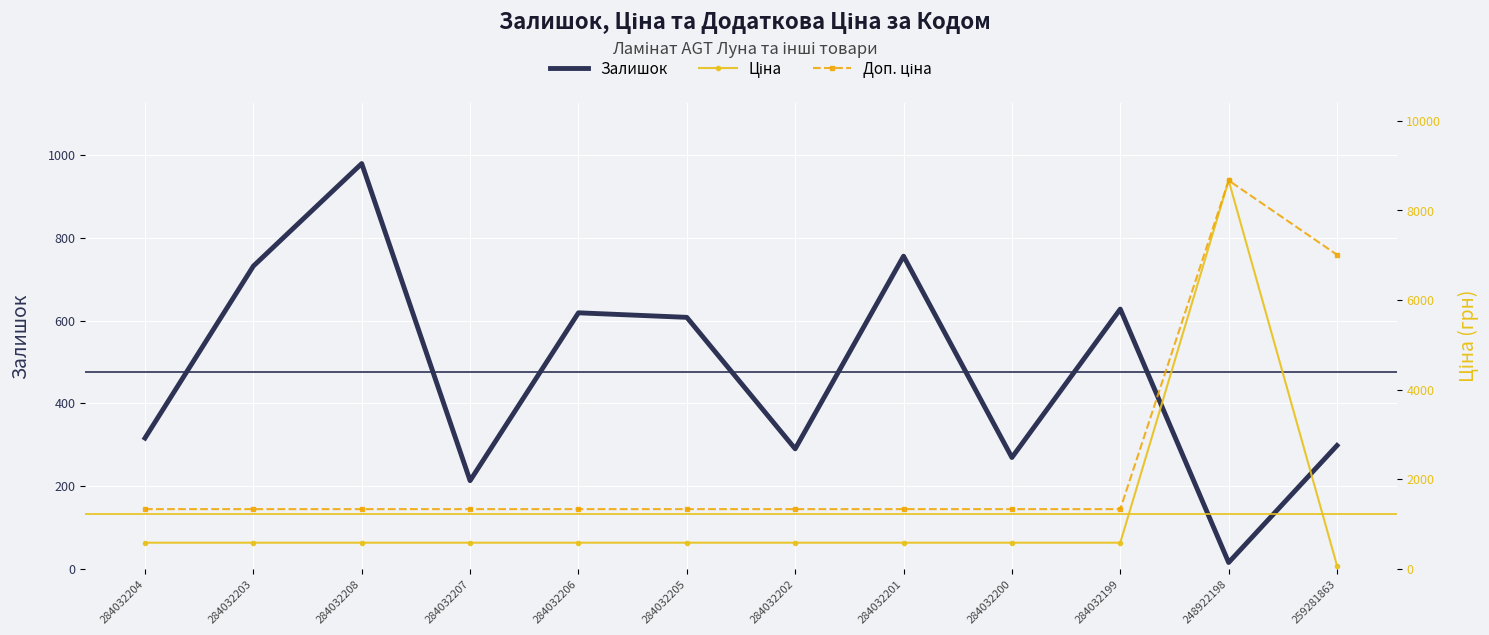

What is the difference between the maximum and minimum values in the Залишок series?

965